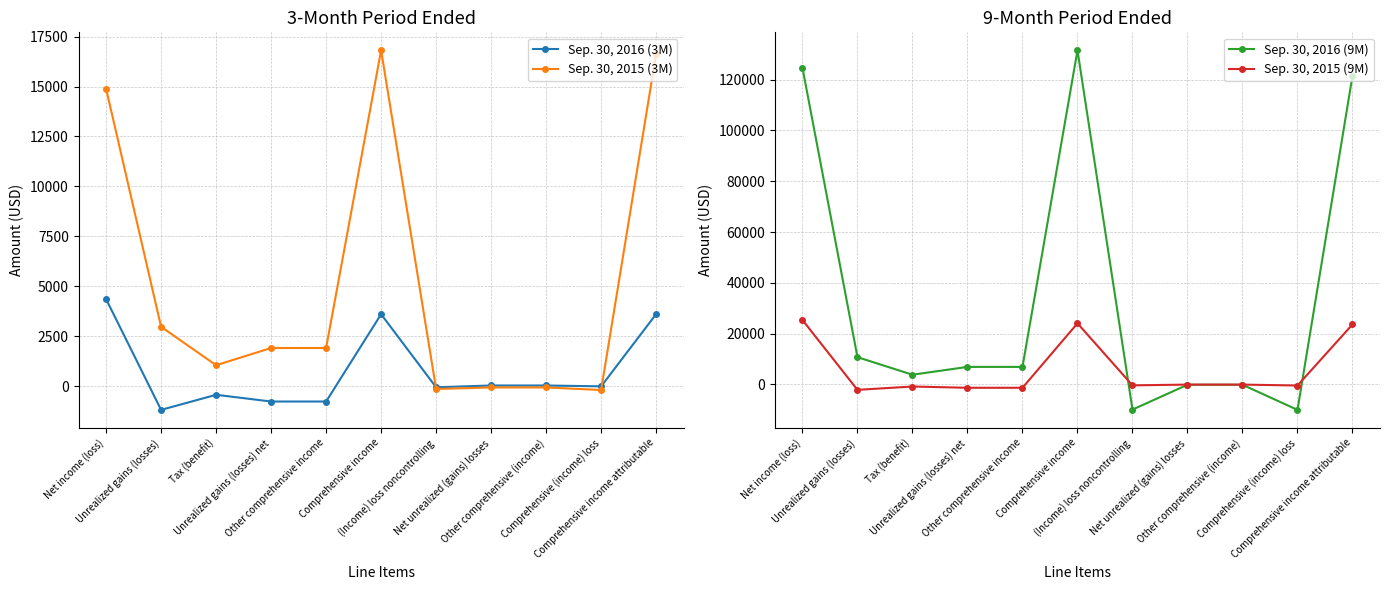

What is the approximate value of Sep. 30, 2015 (3M) at Tax (benefit), to the nearest 100?

1100